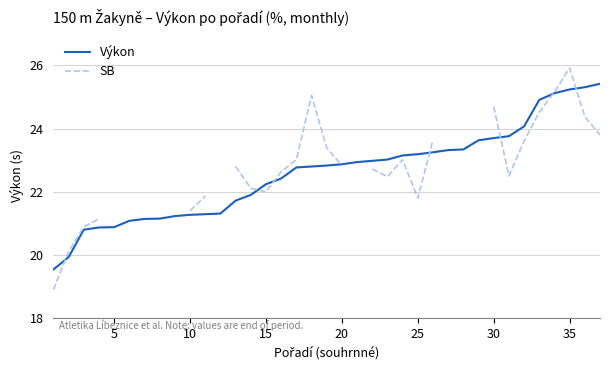

What is the minimum value shown in the chart?

18.9